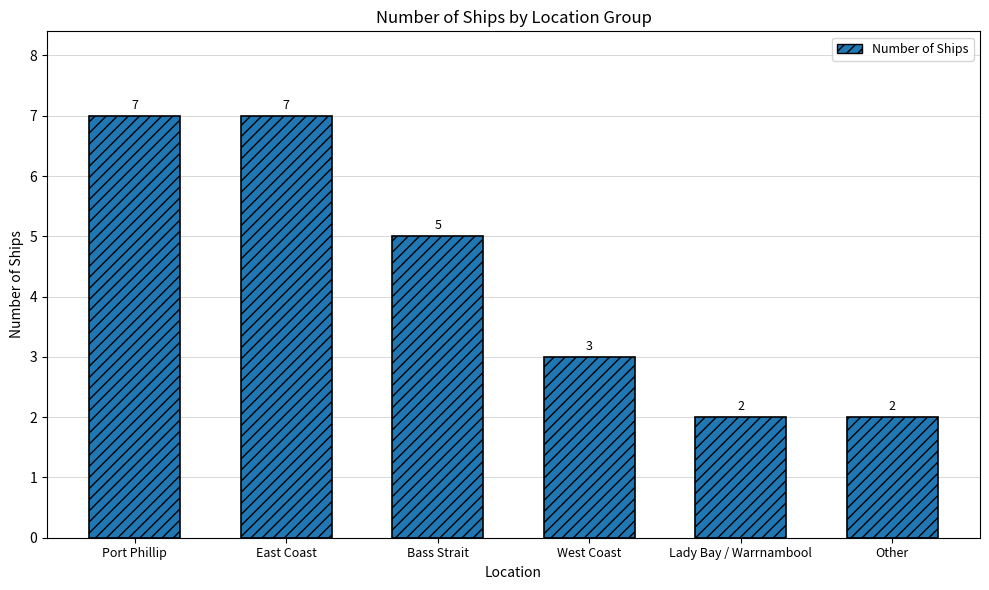

What is the label of the 2nd bar from the right?

Lady Bay / Warrnambool